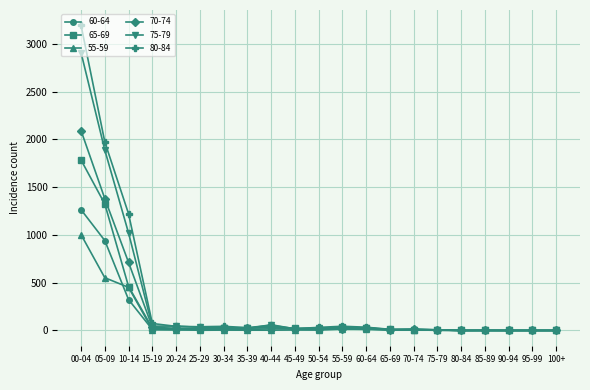

Count the number of data series in this chart.

6